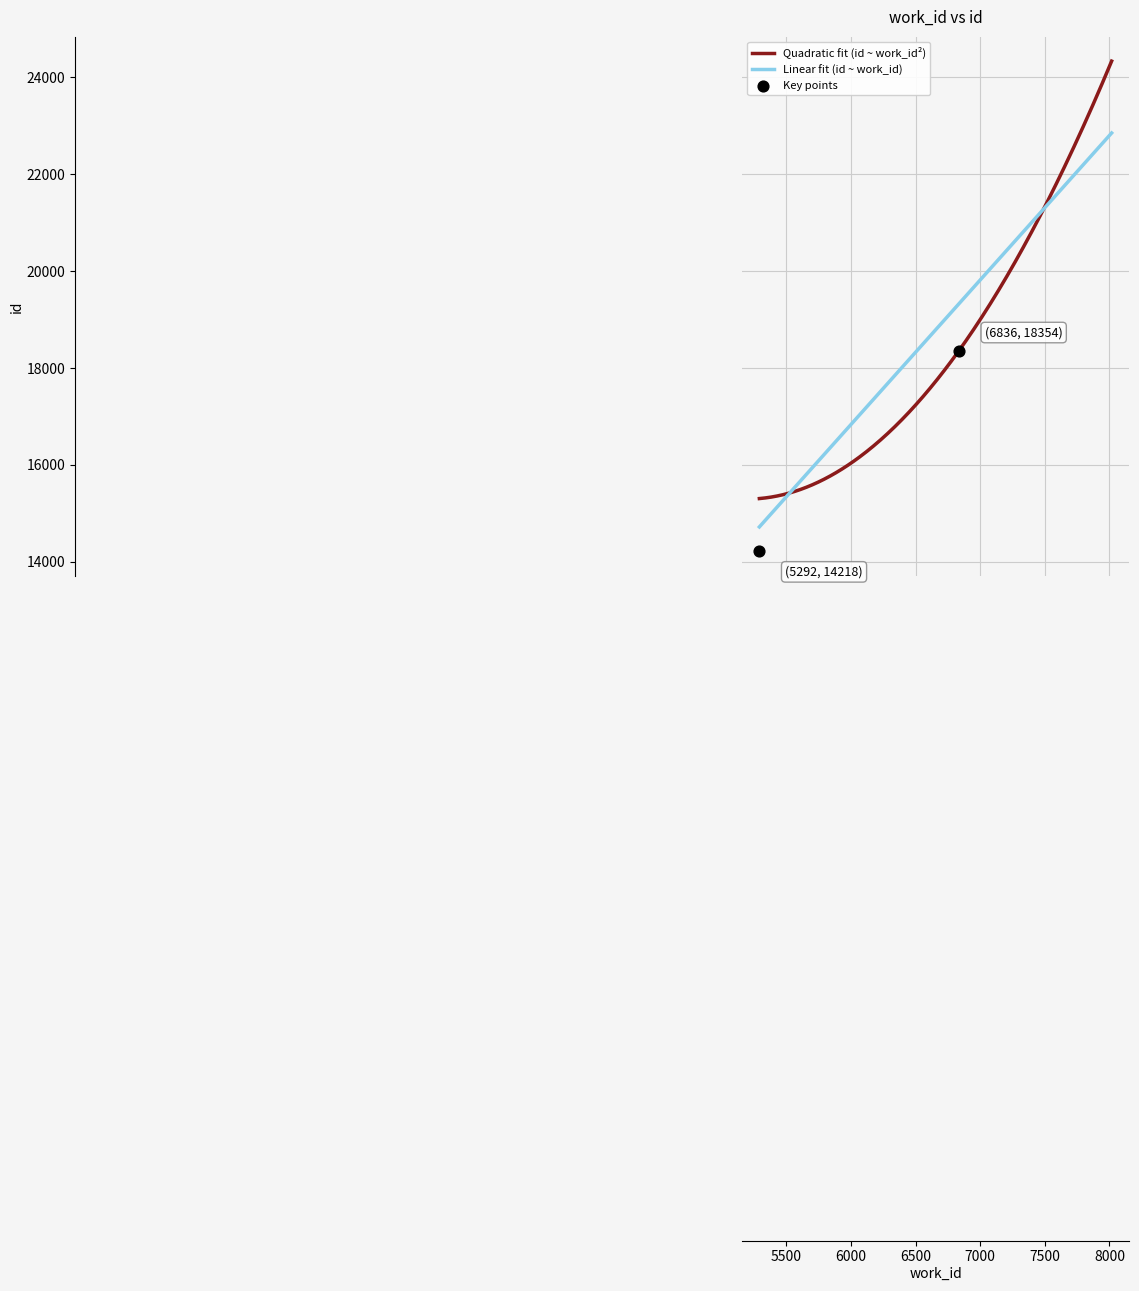

What is the change in value from 5292 to 7128?

+5108